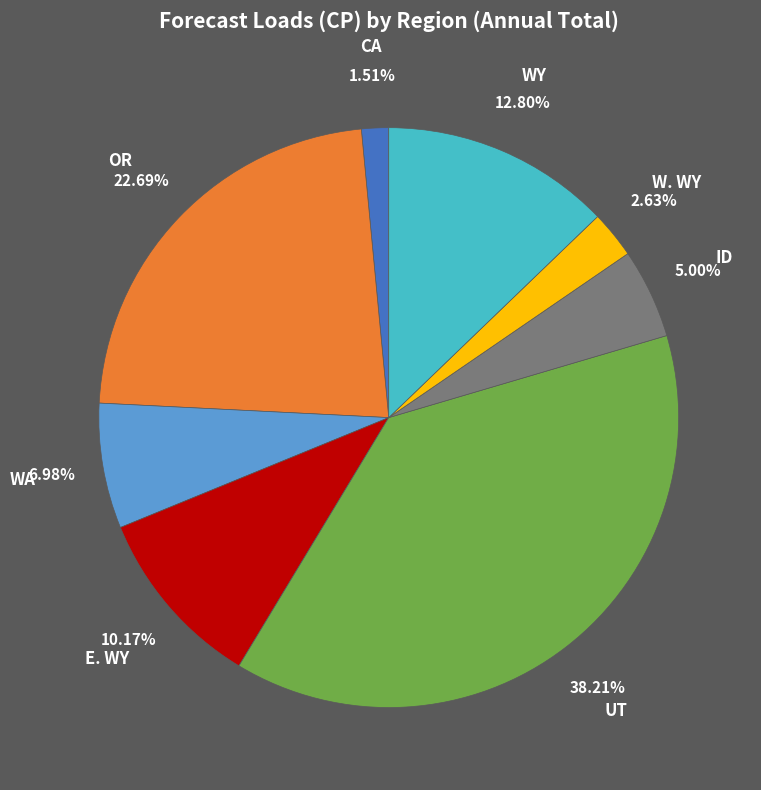

Which category has the smallest portion of the pie?

CA